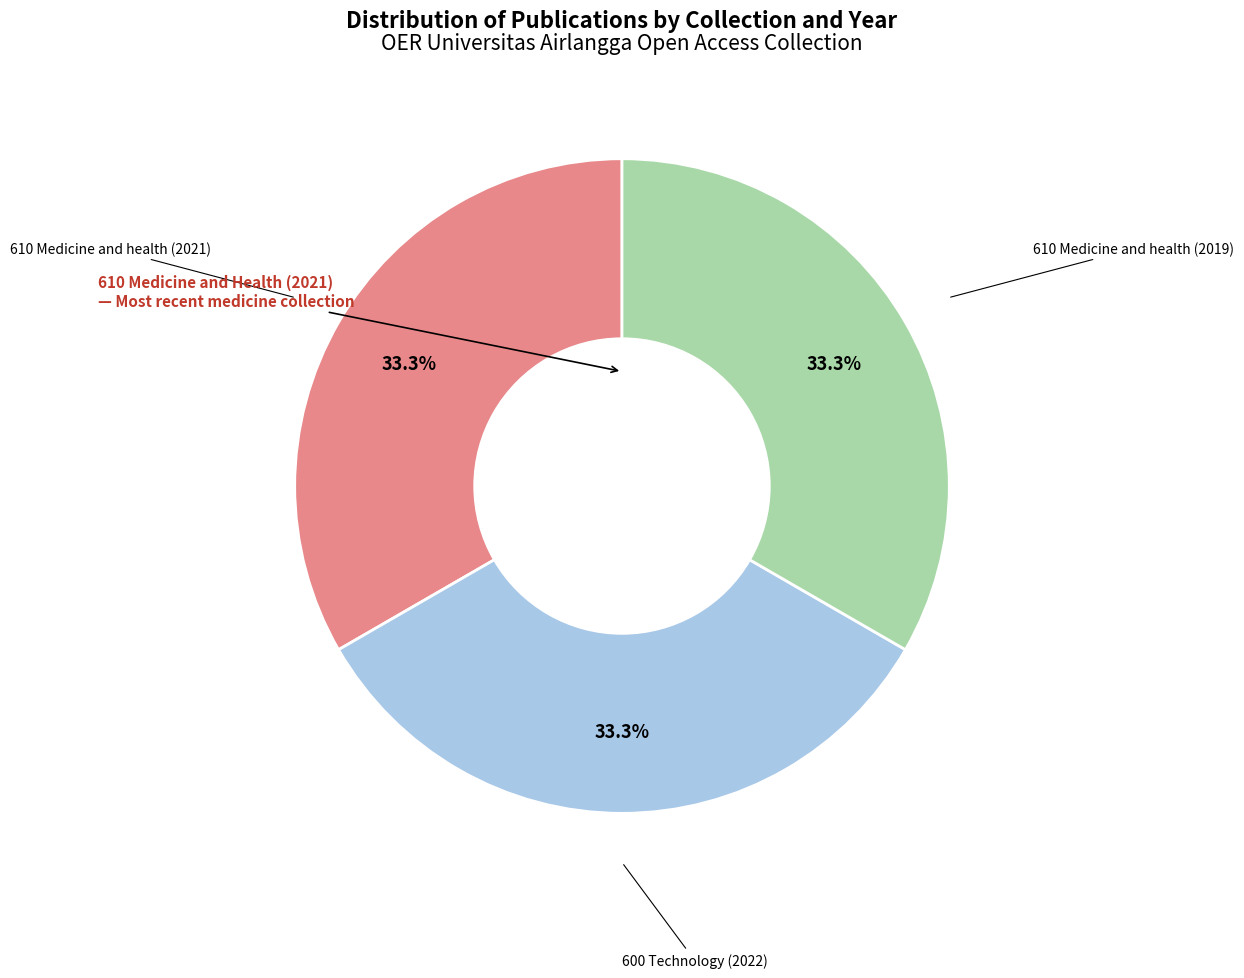

To the nearest percent, what is the average slice percentage?

33%